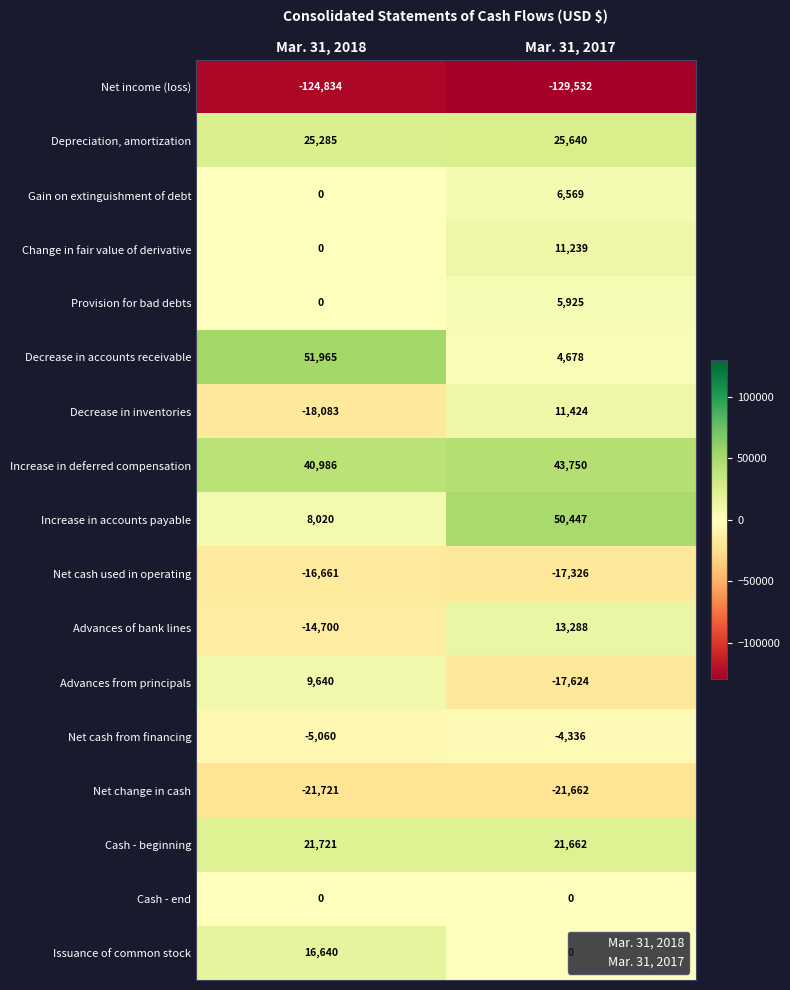

What is the total value across all series at Mar. 31, 2017?

4142